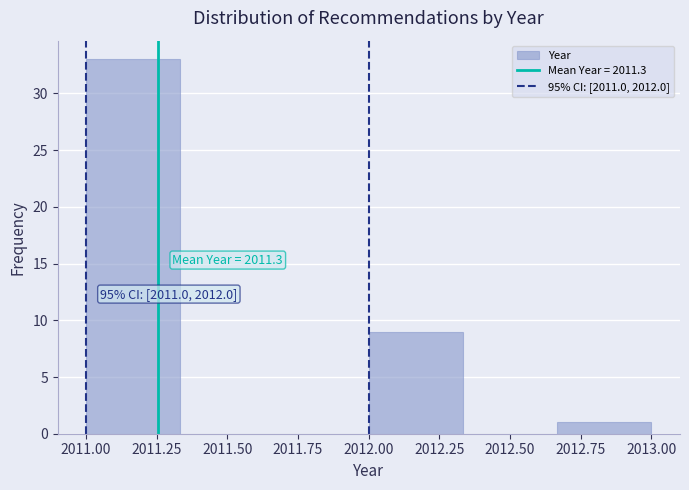

Which range on the x-axis has the tallest bar?

2011.00 to 2011.35